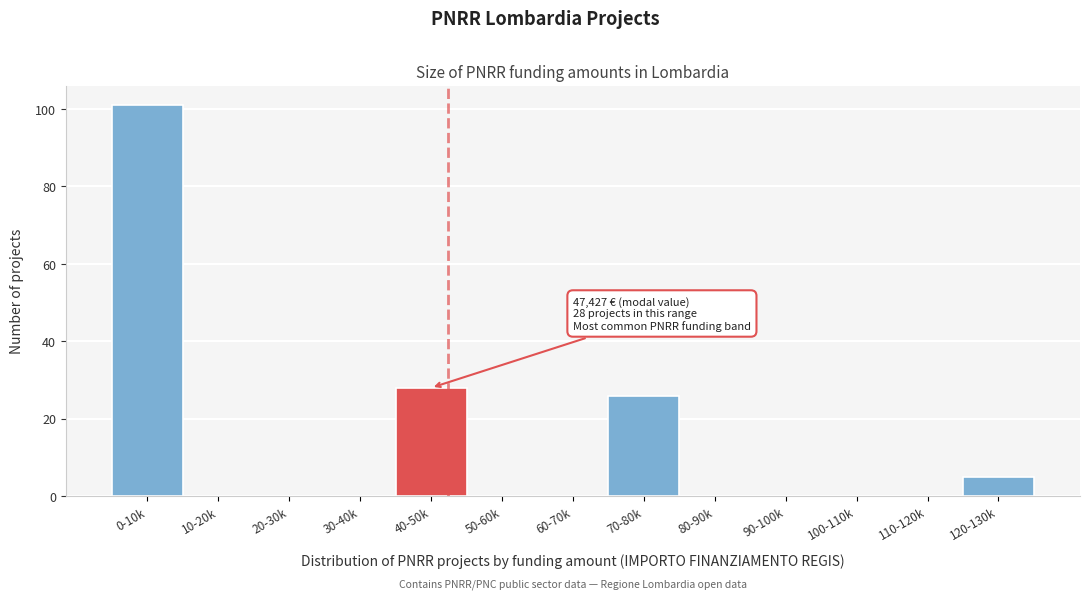

Reading right to left, transcribe all the data shown in this chart.

120-130k=5	110-120k=0	100-110k=0	90-100k=0	80-90k=0	70-80k=26	60-70k=0	50-60k=0	40-50k=28	30-40k=0	20-30k=0	10-20k=0	0-10k=101